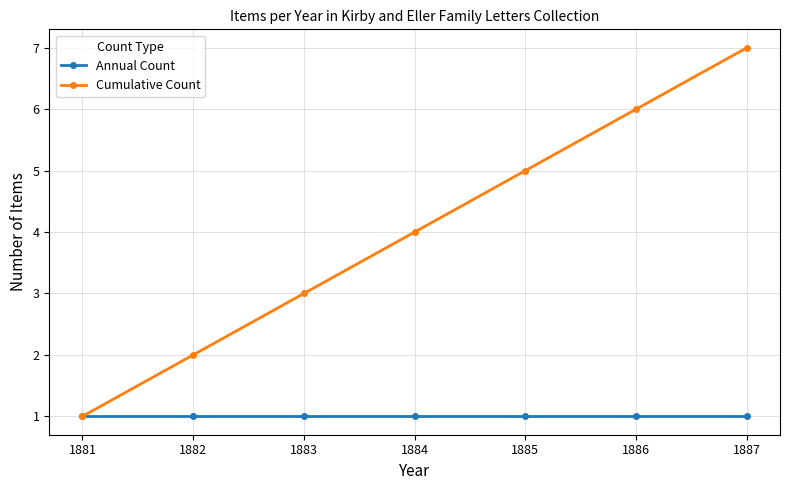

Rank the series by their average value, from highest to lowest.

Cumulative Count, Annual Count